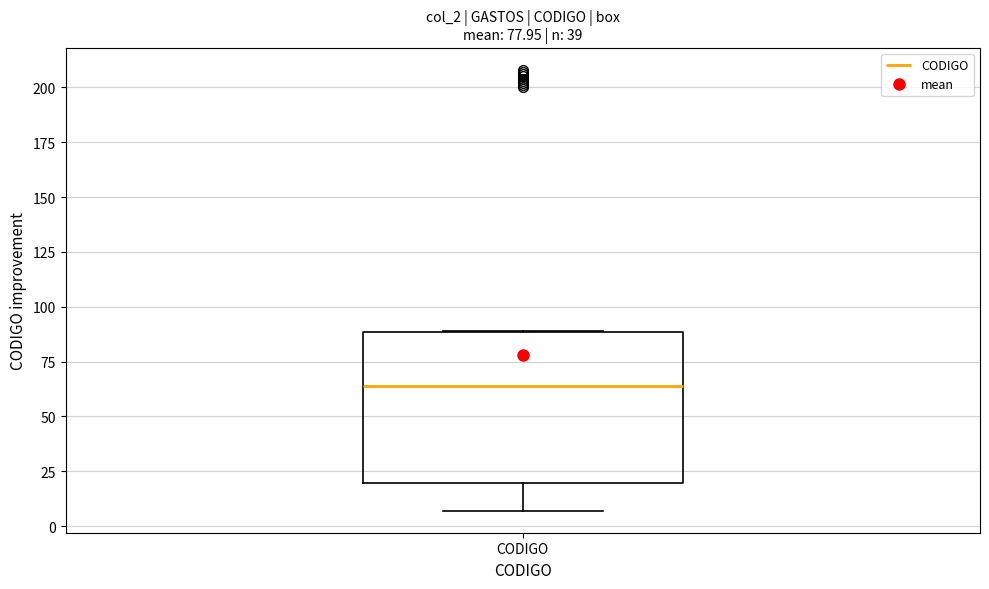

Where is the upper edge of the box for CODIGO on the y-axis? The values are not printed on the chart, so give them approximately, as read against the axis.

90